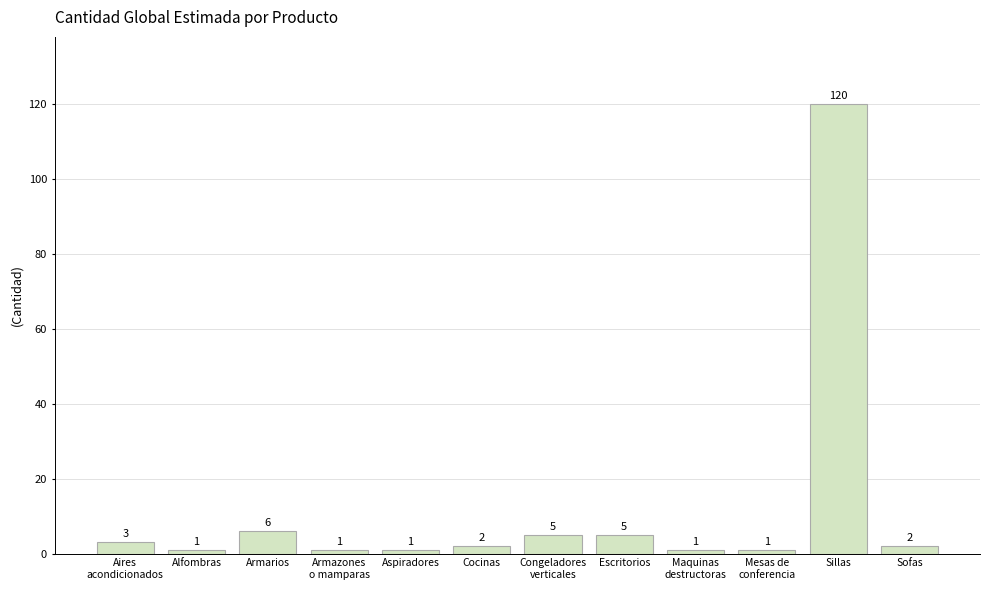

What is the difference between the values at Congeladores
verticales and Alfombras?

4